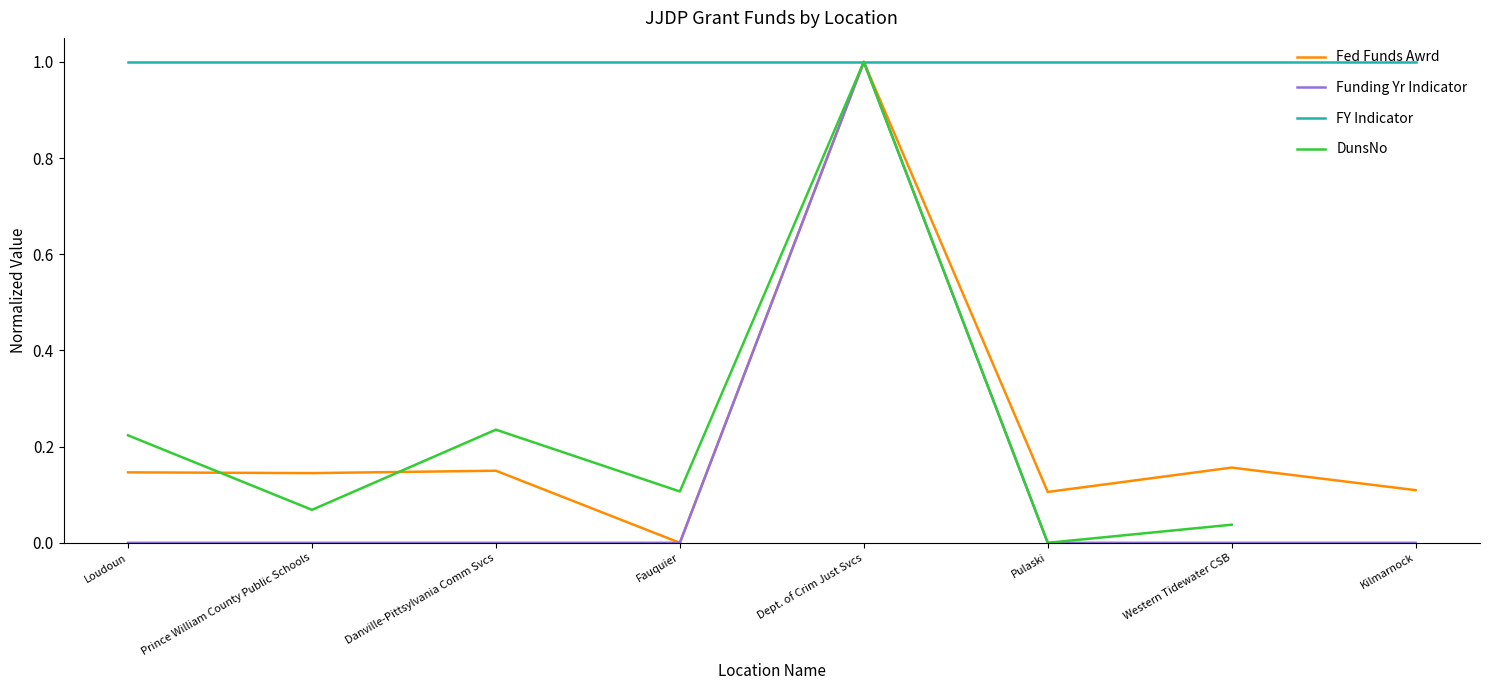

Which series has the widest spread of values?

Fed Funds Awrd